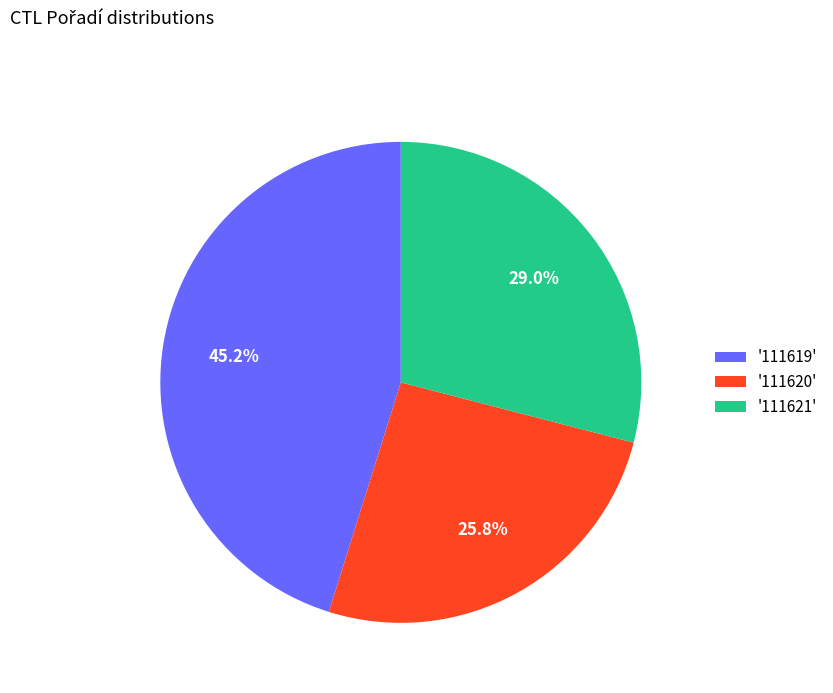

Is there any slice that represents more than half of the pie?

No